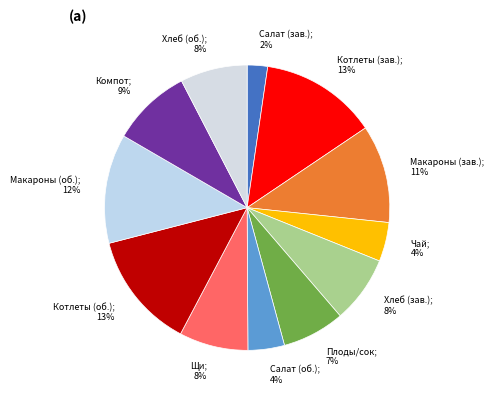

To the nearest percent, what is the difference between the largest and smallest slice percentages?

11%